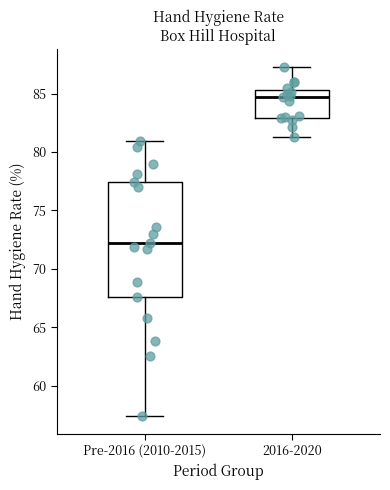

Comparing the boxes themselves (not the whiskers), which one is the tallest?

Pre-2016 (2010-2015)